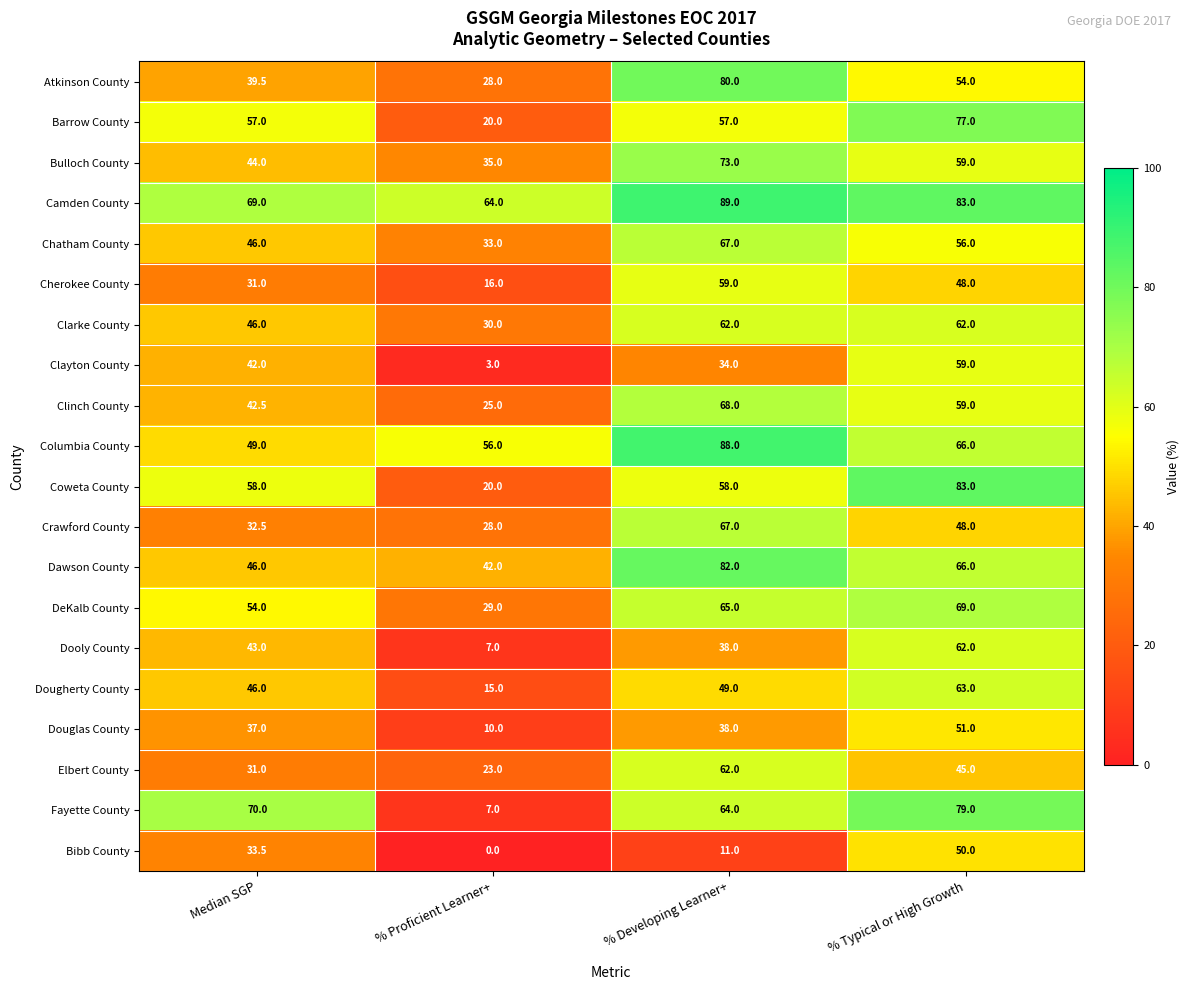

Which category has the lowest value in the Chatham County series?

% Proficient Learner+